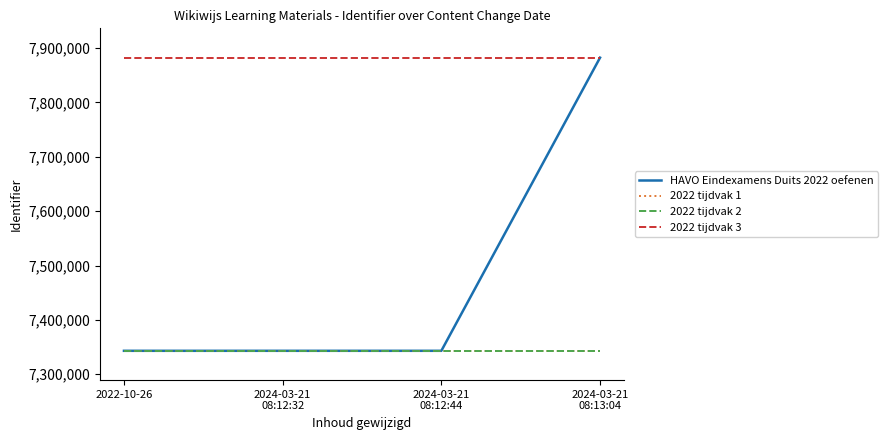

True or false: 2022 tijdvak 3 and 2022 tijdvak 1 intersect in this chart.

False